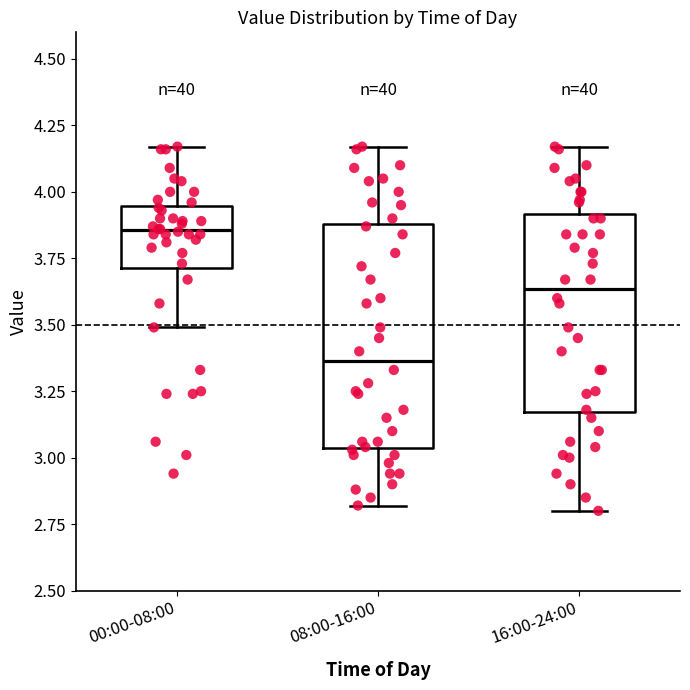

Where is the lower edge of the box for 08:00-16:00 on the y-axis? The values are not printed on the chart, so give them approximately, as read against the axis.

3.05